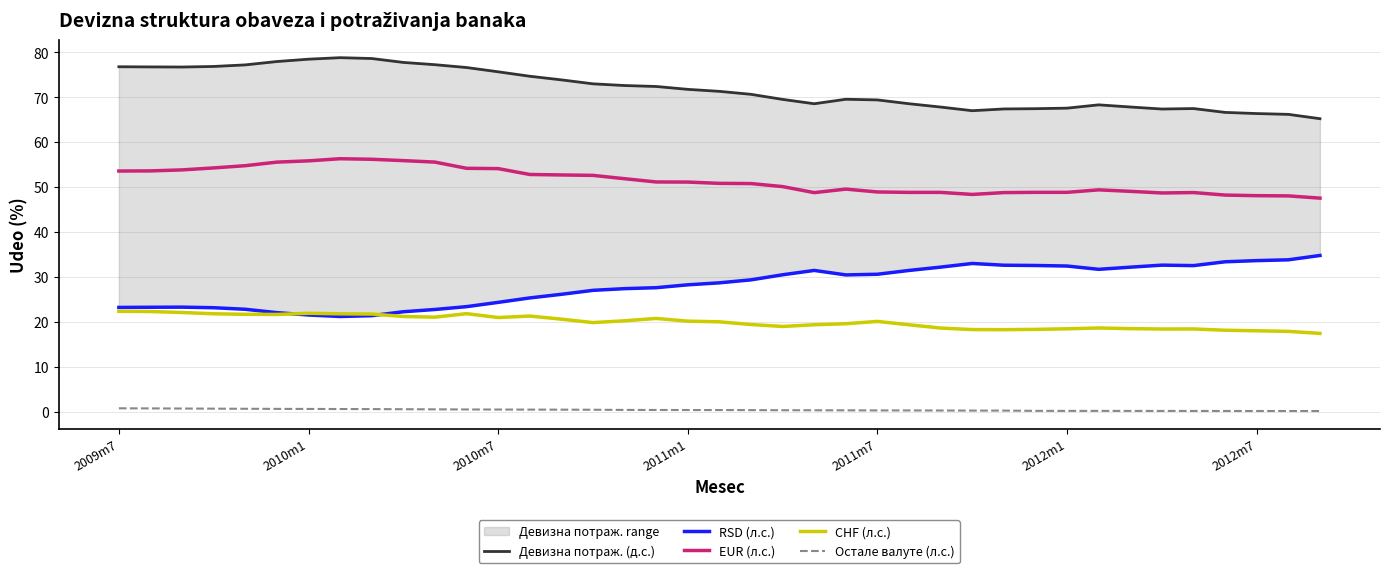

Rank the series at 35 from lowest to highest value.

Остале валуте (л.с.), CHF (л.с.), RSD (л.с.), EUR (л.с.), Девизна потраж. (д.с.)